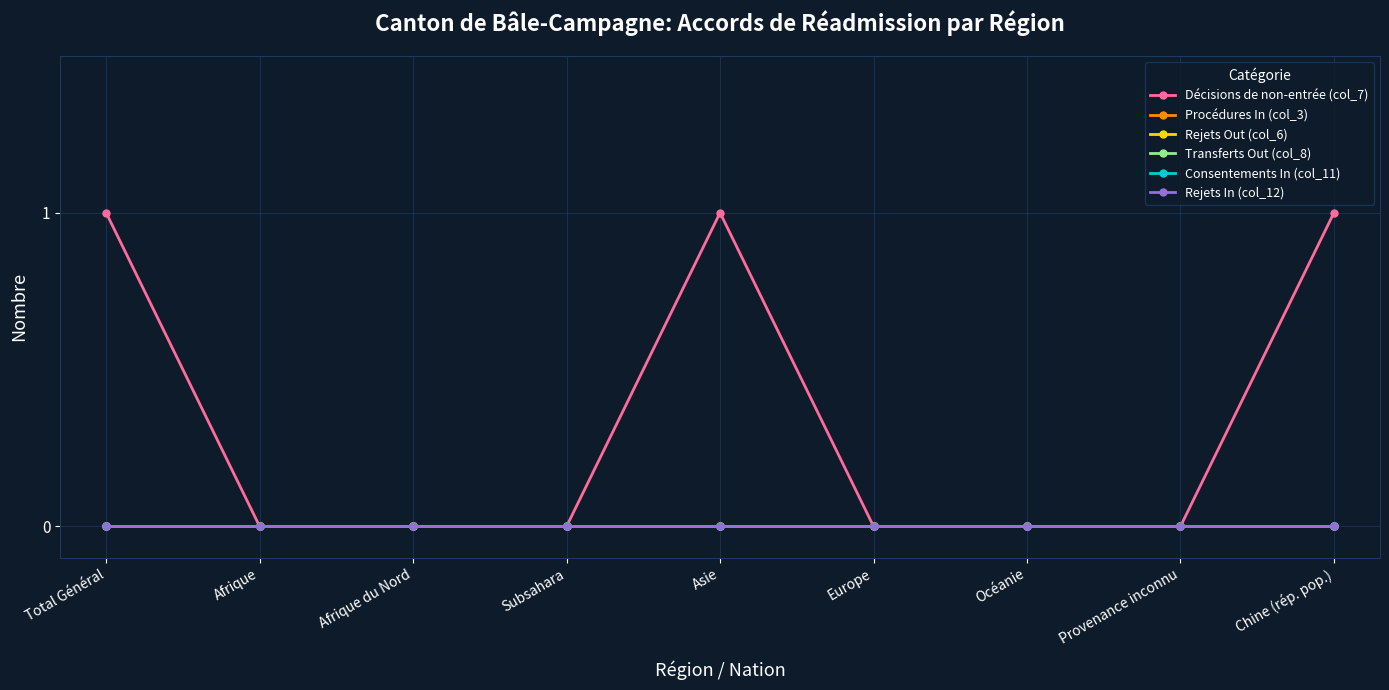

The Transferts Out (col_8) series shows 0 at Total Général. True or false?

True